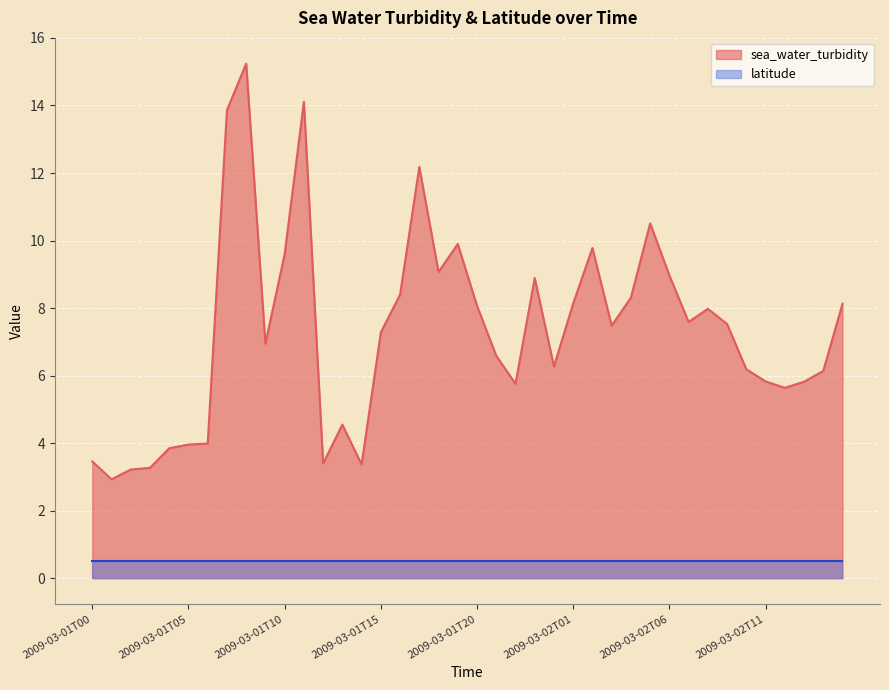

What is the ratio of the value at 2009-03-02T13 to the value at 2009-03-01T14?

1.7